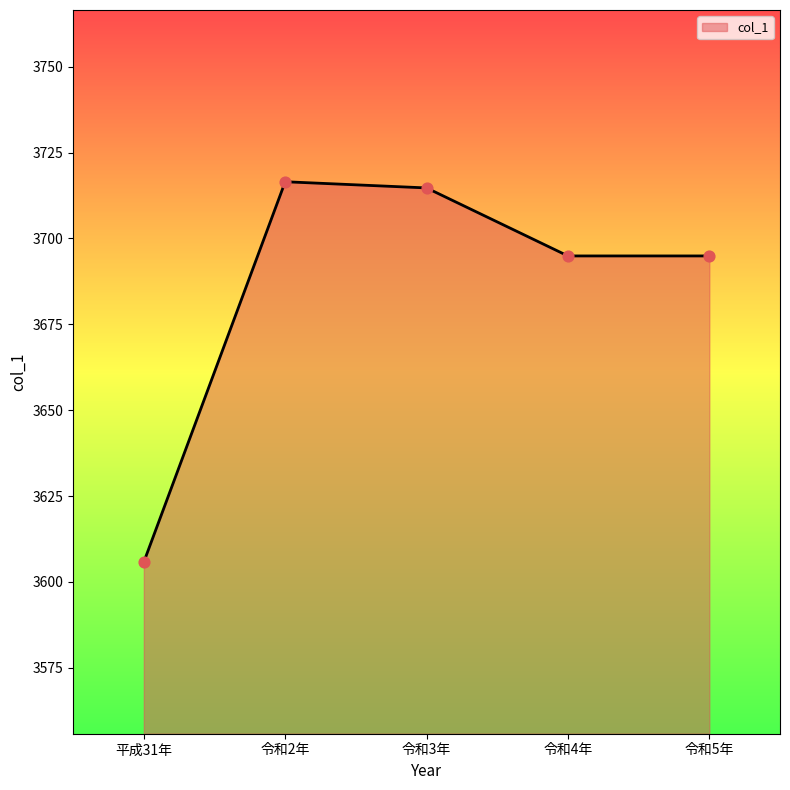

What is the ratio of the value at 平成31年 to the value at 令和2年?

1.0